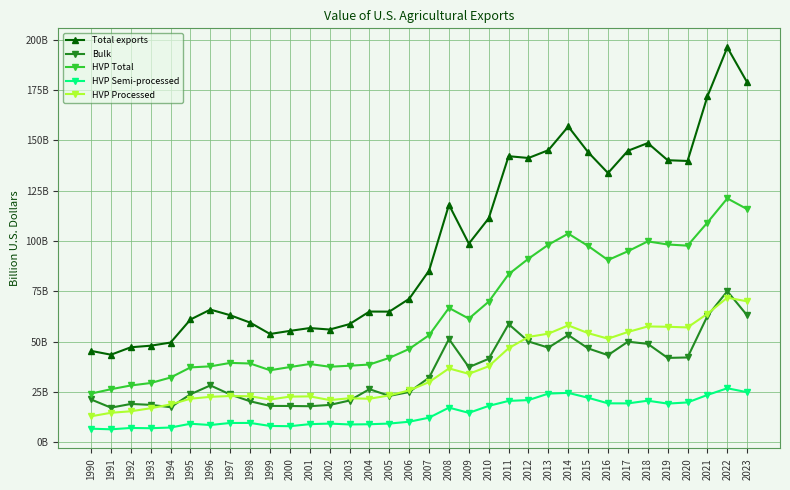

What are all the series names shown in the legend?

Total exports, Bulk, HVP Total, HVP Semi-processed, HVP Processed